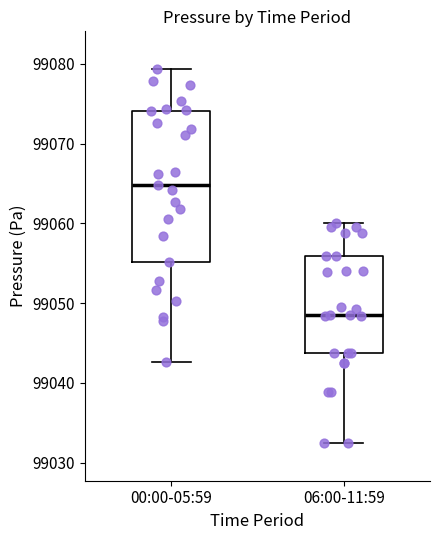

Reading left to right, read every box against the y-axis: the position of its median line, the range the box covers, and the ends of its whiskers. The values are not printed on the chart, so give them approximately, as read against the axis.

00:00-05:59: median 99065, box 99055 to 99074, whiskers 99043 to 99079
06:00-11:59: median 99049, box 99044 to 99056, whiskers 99032 to 99060